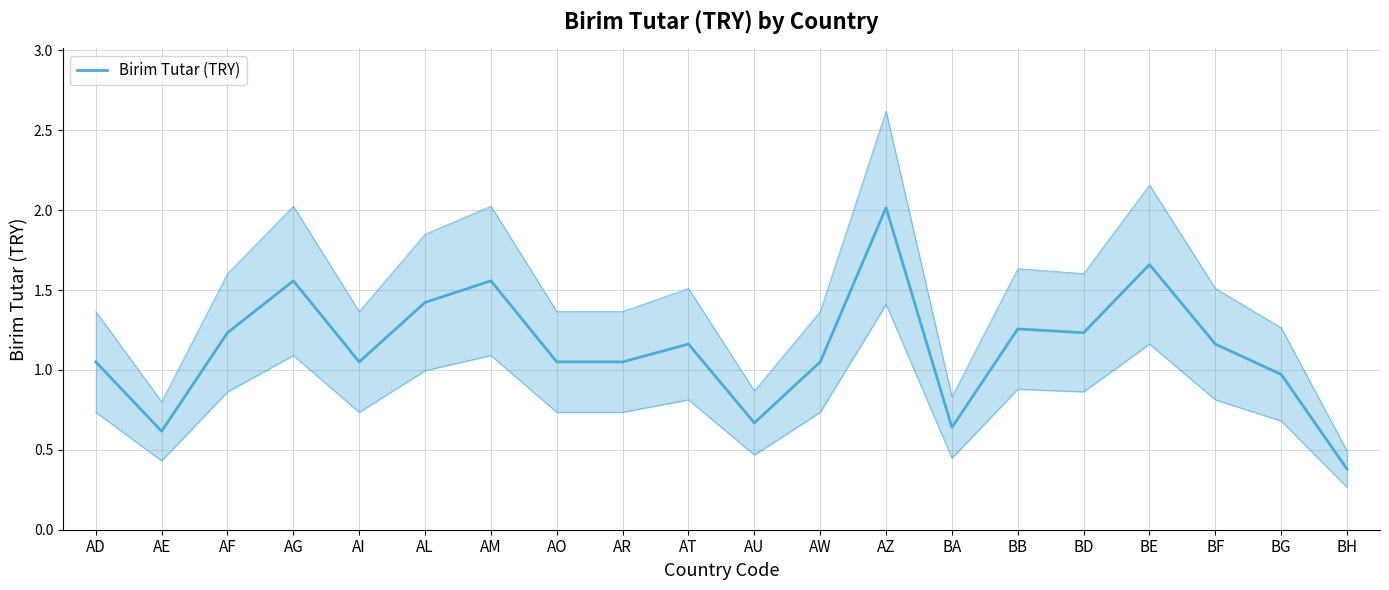

List the labels in order of value, smallest first.

BH, AE, BA, AU, BG, AD, AI, AO, AR, AW, AT, BF, AF, BD, BB, AL, AG, AM, BE, AZ